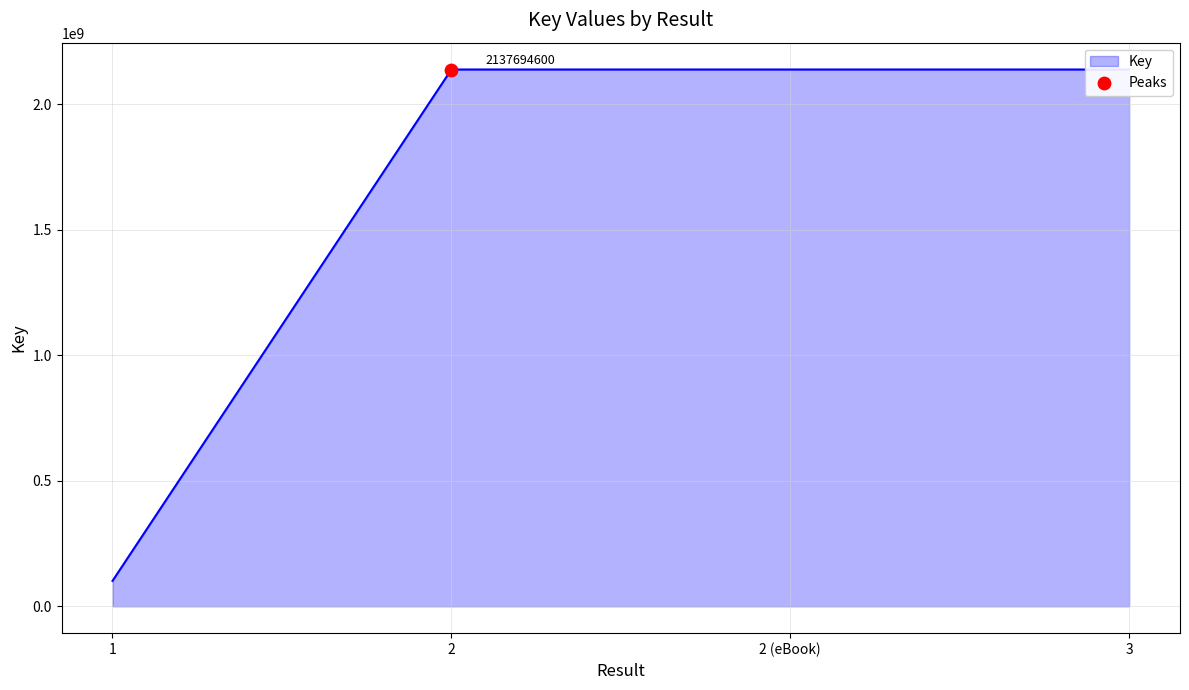

What is the change in value from 2 to 3?

-29598